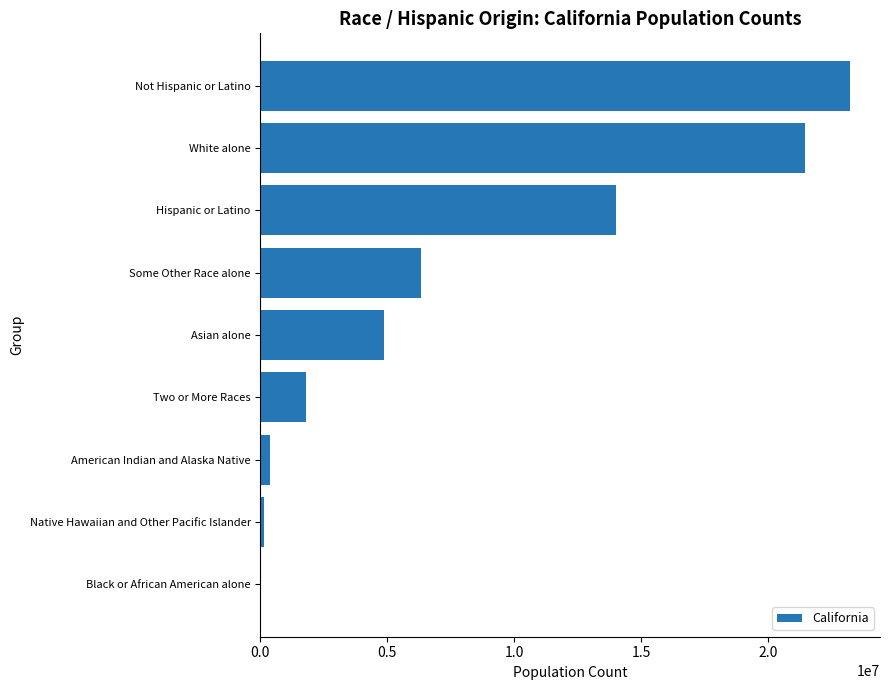

What is the sum of the values at Some Other Race alone and White alone?

27771306